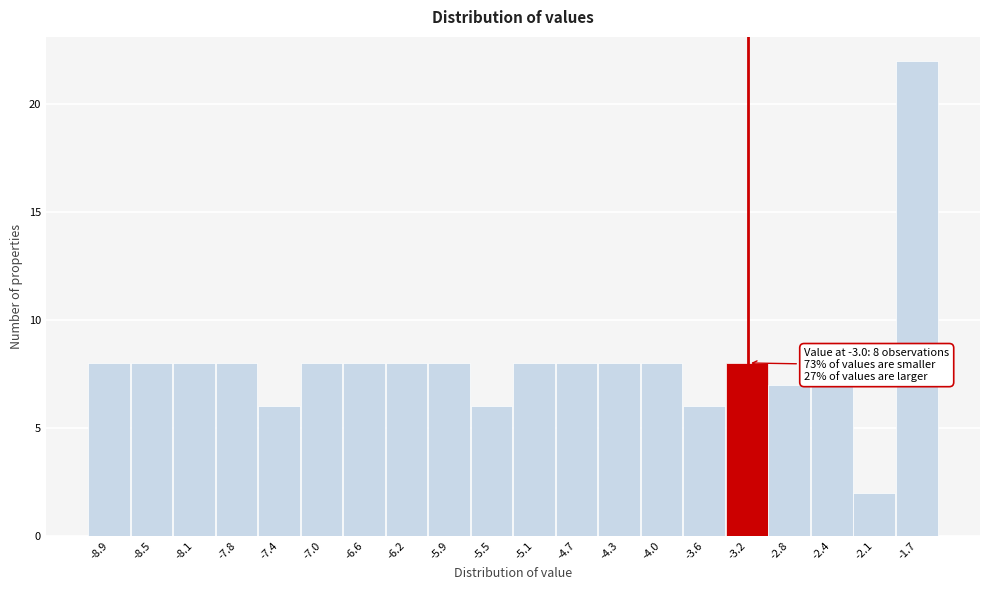

Reading left to right, transcribe all the data shown in this chart.

-8.9=8	-8.5=8	-8.1=8	-7.8=8	-7.4=6	-7.0=8	-6.6=8	-6.2=8	-5.9=8	-5.5=6	-5.1=8	-4.7=8	-4.3=8	-4.0=8	-3.6=6	-3.2=8	-2.8=7	-2.4=7	-2.1=2	-1.7=22